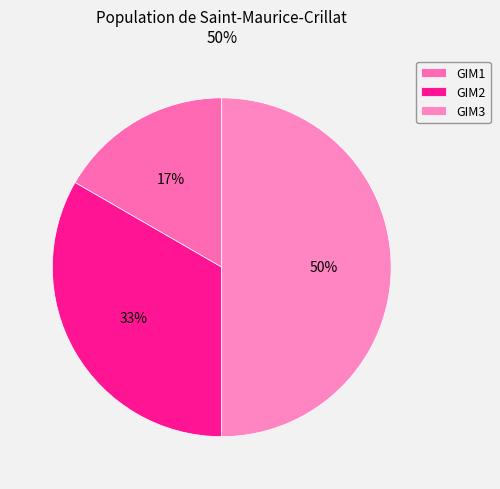

The GIM2 slice represents 40% of the pie. True or false?

False